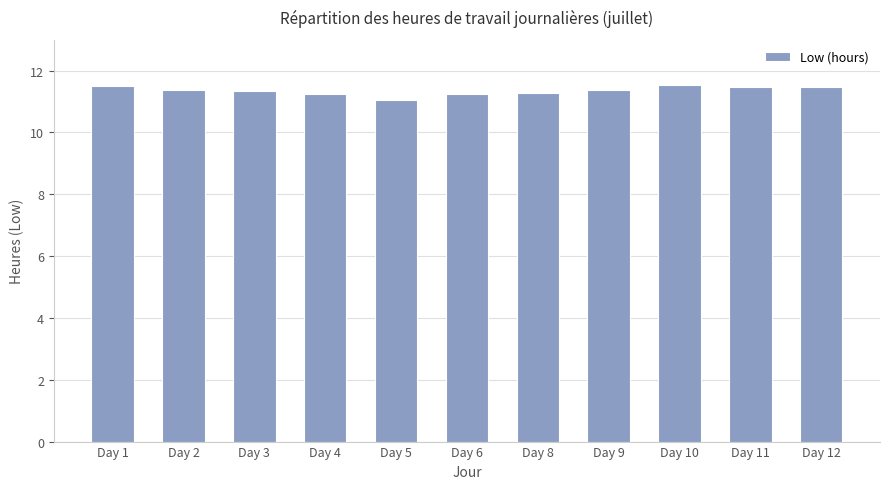

What is the average value?

11.4